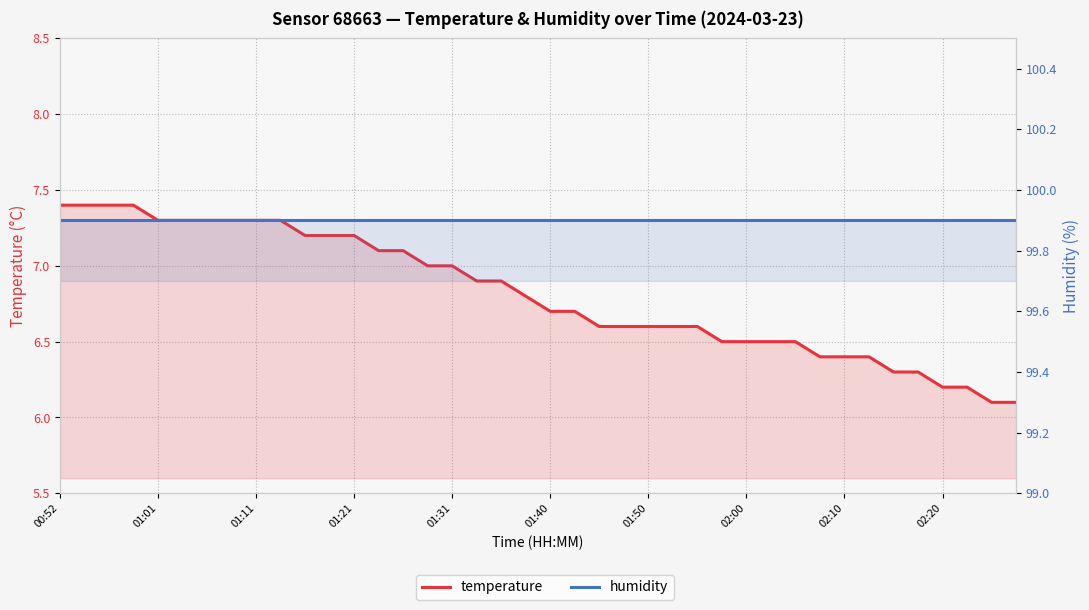

Is the value of temperature at 01:21 greater than the value of humidity at 01:11?

No